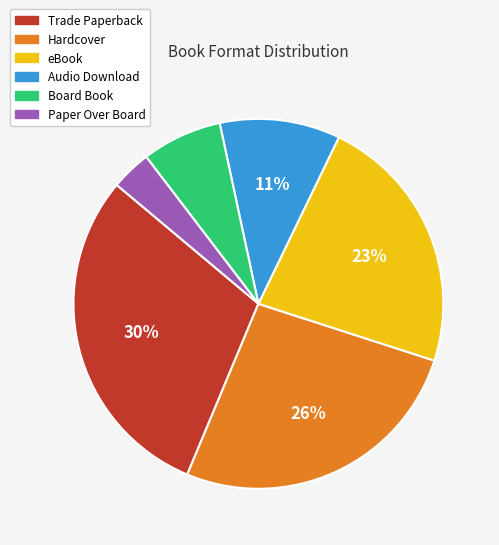

Is it true that Trade Paperback is 30% of the pie?

True